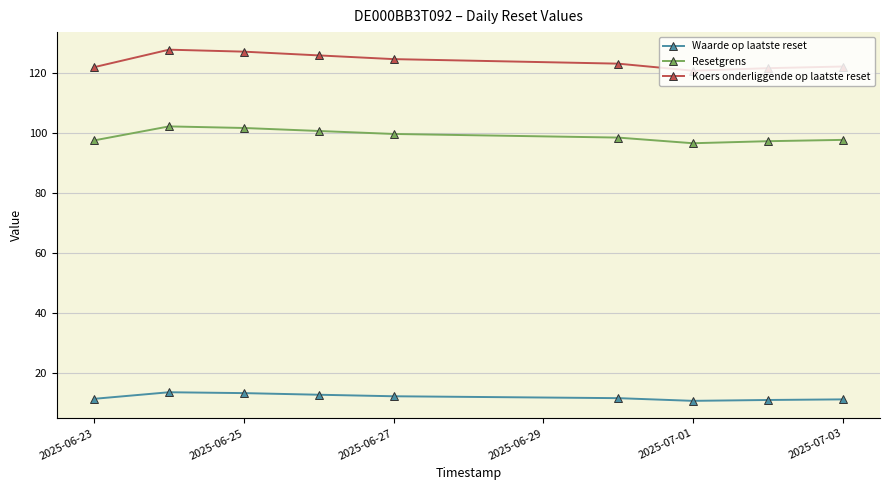

Which series has the largest range (max minus min)?

Koers onderliggende op laatste reset